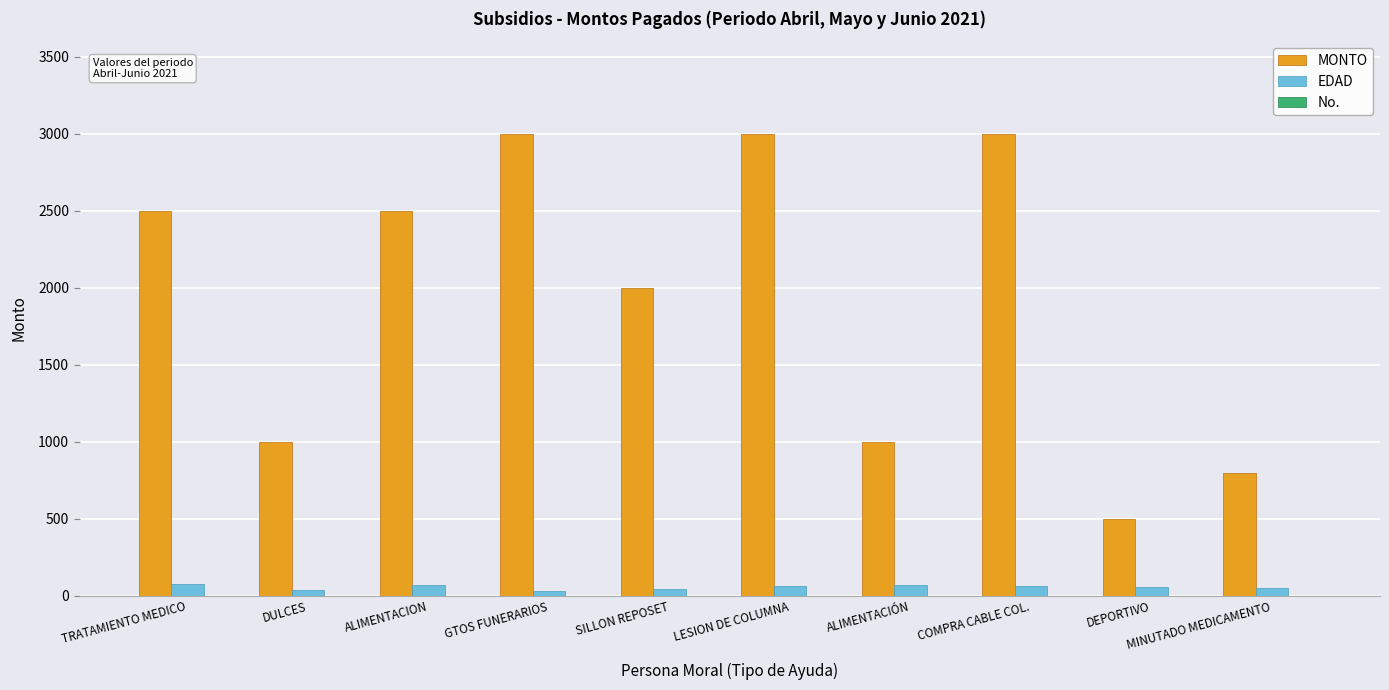

What is the sum of all EDAD values?

577